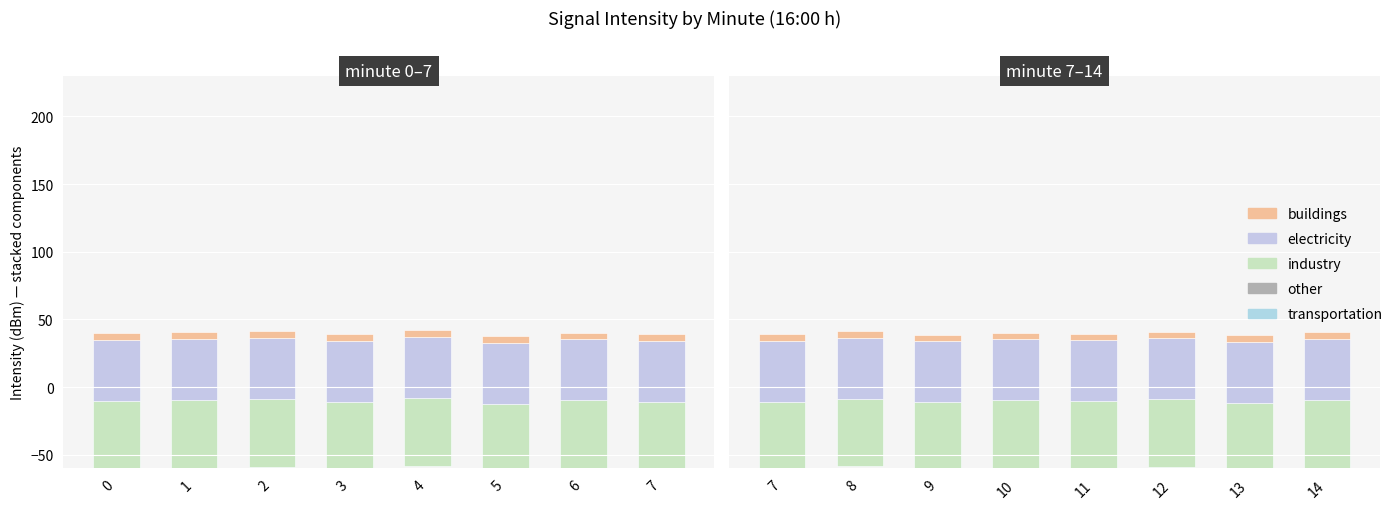

Between 14 and 10, which is larger?

14